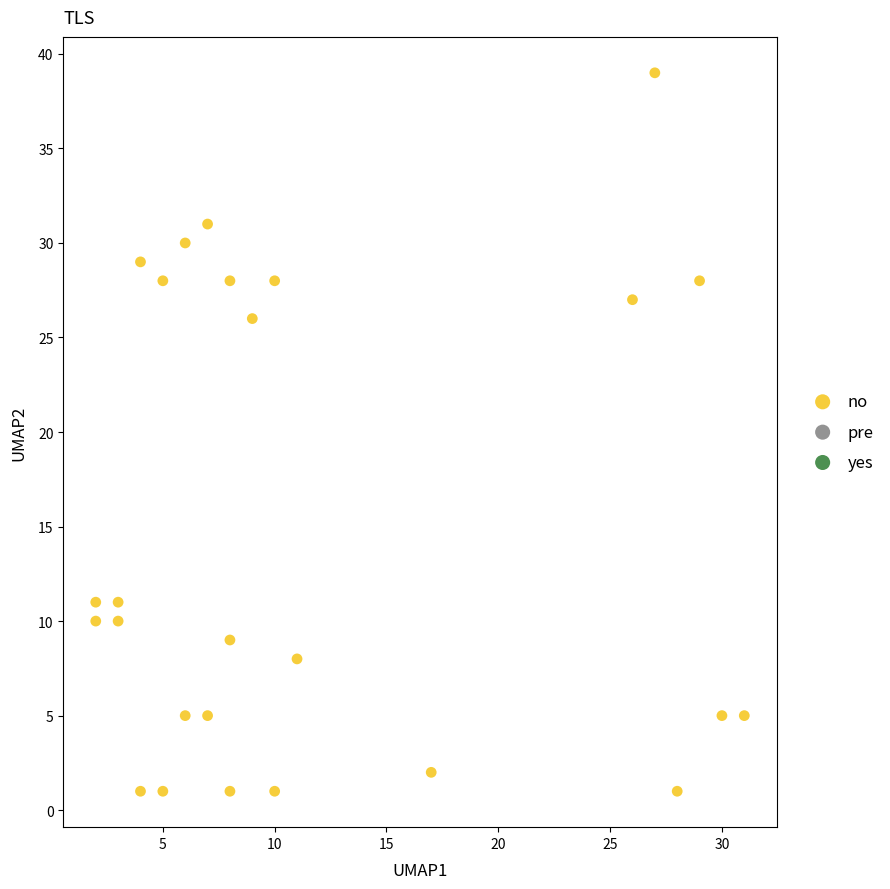

What Y value in the scatter plot is closest to 20?

26